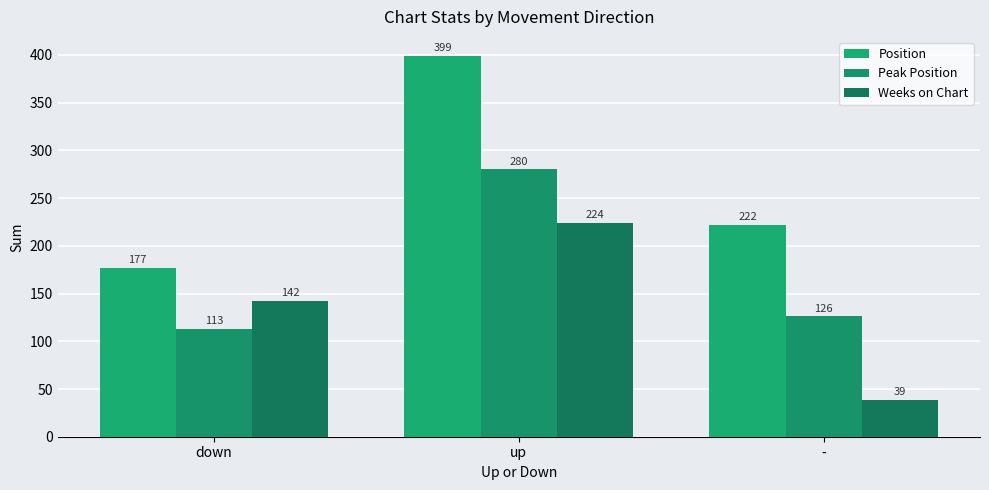

At which category is the sum across all series the highest?

up